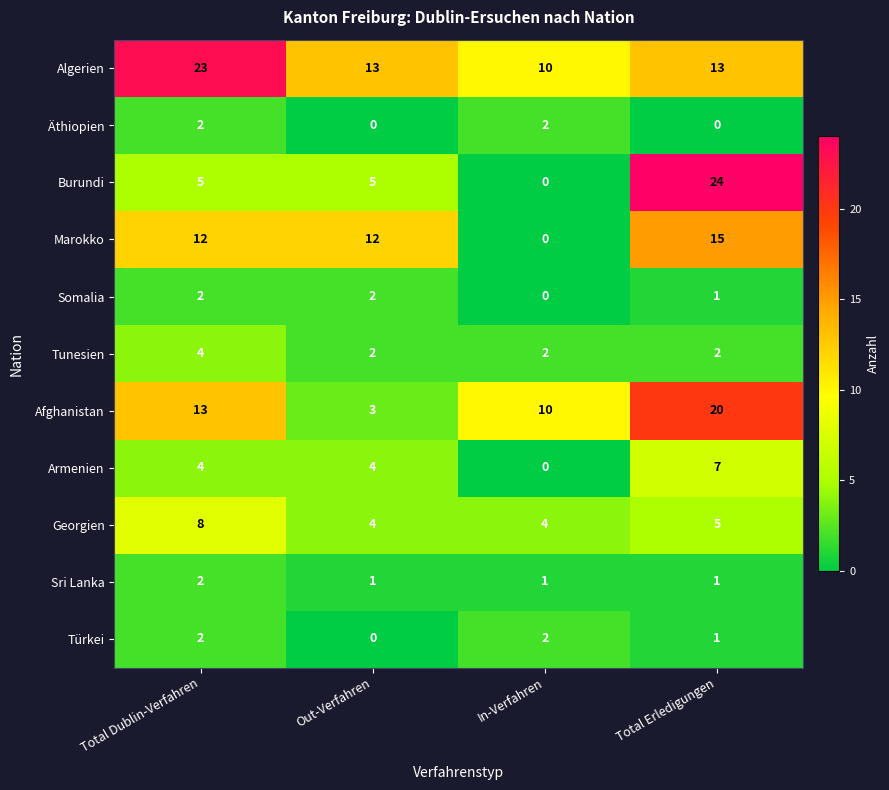

What is the sum of the Afghanistan values at Total Erledigungen and Total Dublin-Verfahren?

33